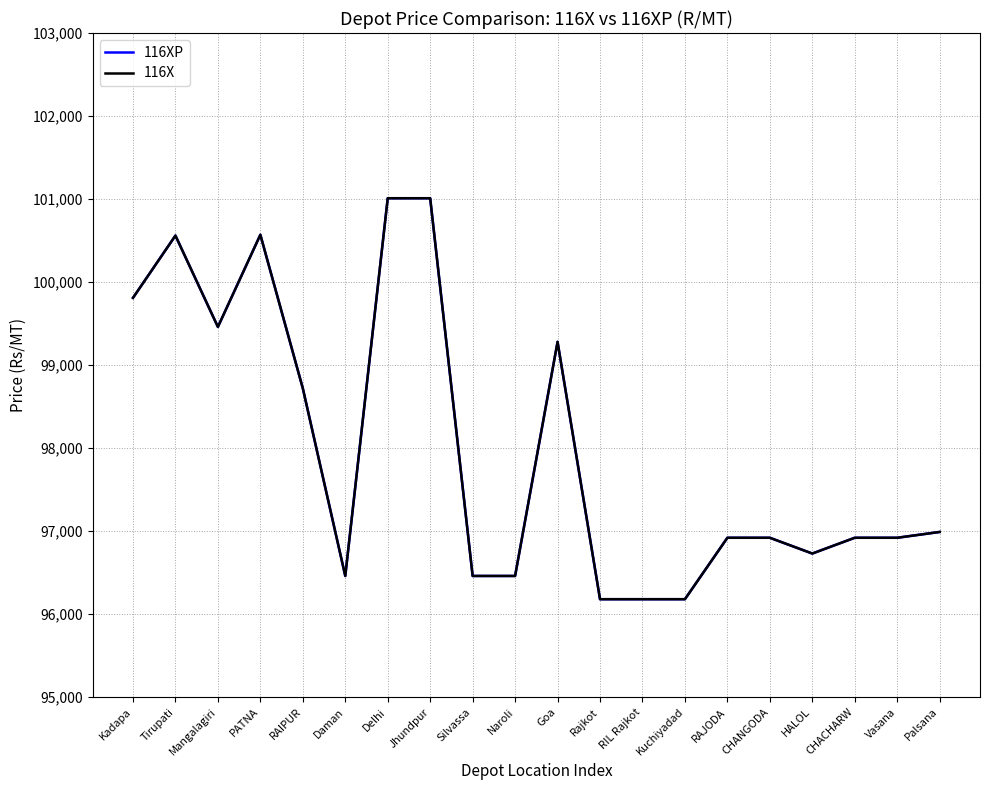

Reading left to right, extract all data points from this chart.

116XP: Kadapa=99810	Tirupati=100560	Mangalagiri=99460	PATNA=100570	RAIPUR=98720	Daman=96460	Delhi=101010	Jhundpur=101010	Silvassa=96460	Naroli=96460	Goa=99280	Rajkot=96180	RIL Rajkot=96180	Kuchiyadad=96180	RAJODA=96920	CHANGODA=96920	HALOL=96730	CHACHARW=96920	Vasana=96920	Palsana=96990
116X: Kadapa=99810	Tirupati=100560	Mangalagiri=99460	PATNA=100570	RAIPUR=98720	Daman=96460	Delhi=101010	Jhundpur=101010	Silvassa=96460	Naroli=96460	Goa=99280	Rajkot=96180	RIL Rajkot=96180	Kuchiyadad=96180	RAJODA=96920	CHANGODA=96920	HALOL=96730	CHACHARW=96920	Vasana=96920	Palsana=96990